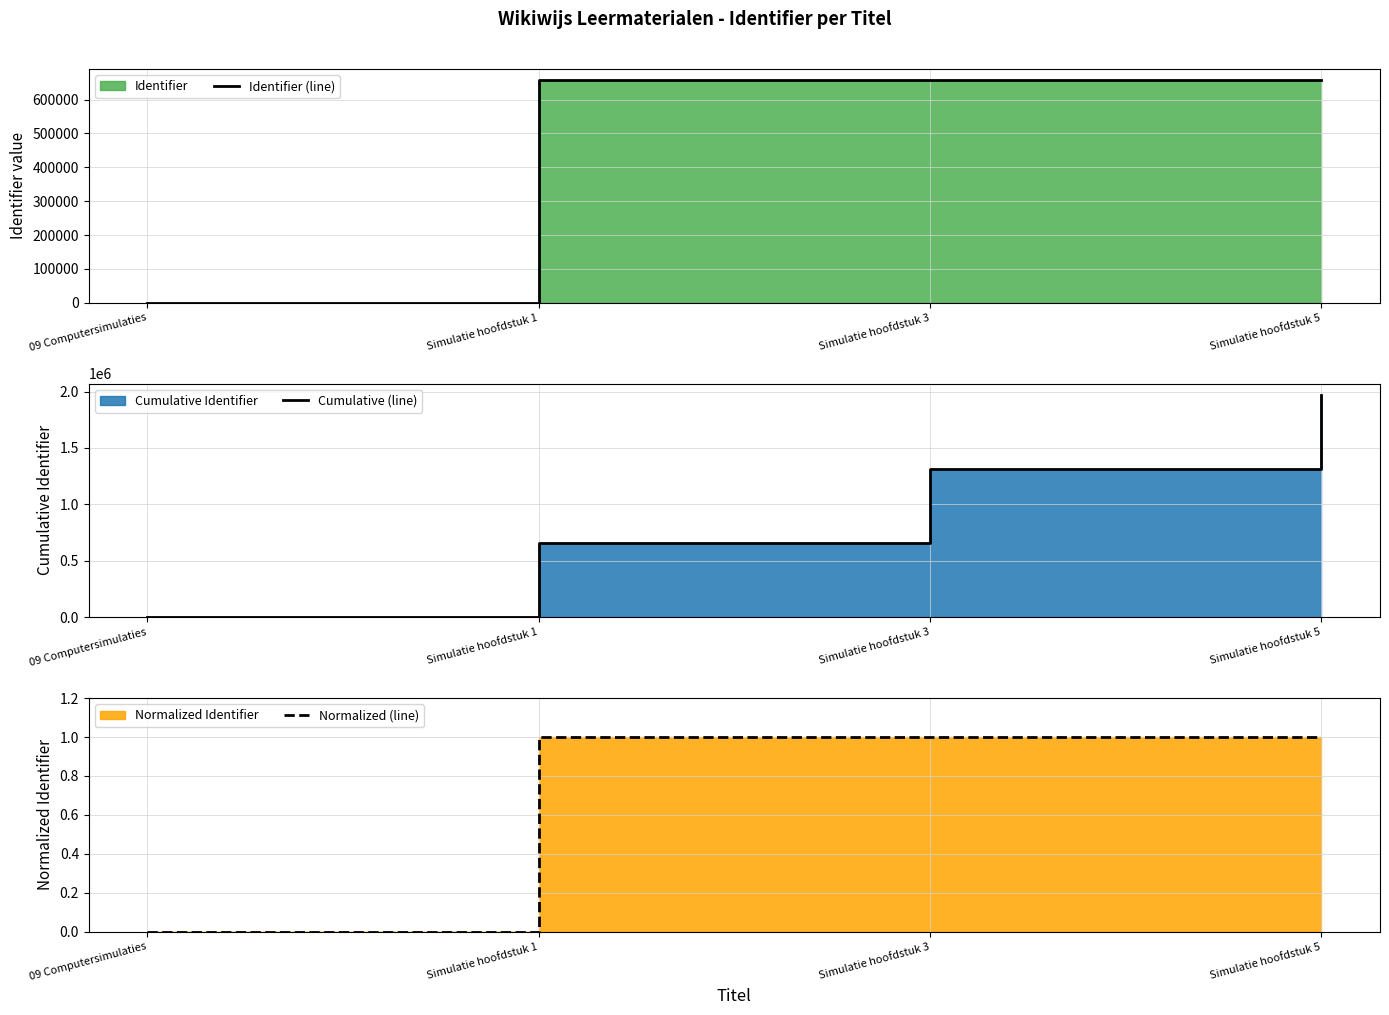

Reading left to right, transcribe all the data shown in this chart.

Identifier (line): 0.0	657458.0	657460.0	657482.0
Cumulative (line): 0.0	657458.0	1314918.0	1972400.0
Normalized (line): 0.0	1.0	1.0	1.0